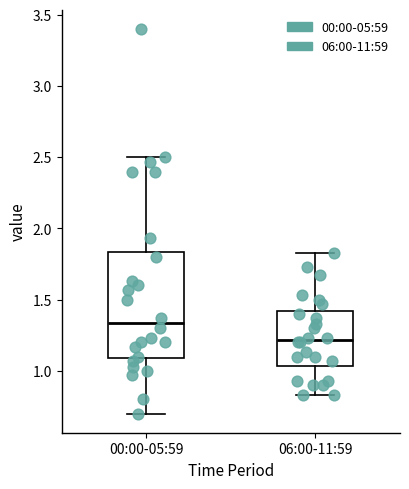

Reading left to right, read every box against the y-axis: the position of its median line, the range the box covers, and the ends of its whiskers. The values are not printed on the chart, so give them approximately, as read against the axis.

00:00-05:59: median 1.35, box 1.10 to 1.85, whiskers 0.70 to 2.50
06:00-11:59: median 1.20, box 1.05 to 1.40, whiskers 0.85 to 1.85